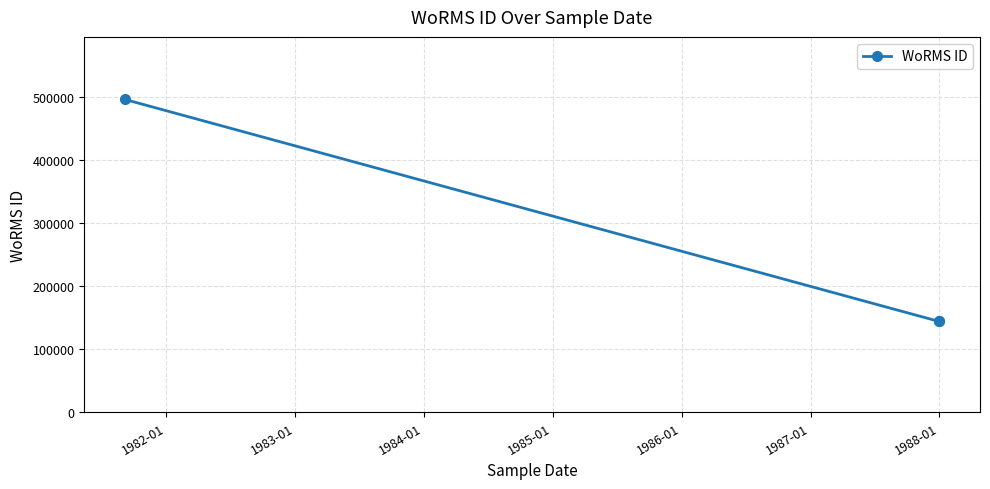

The chart shows a value of 54933 at 1988-01. True or false?

False